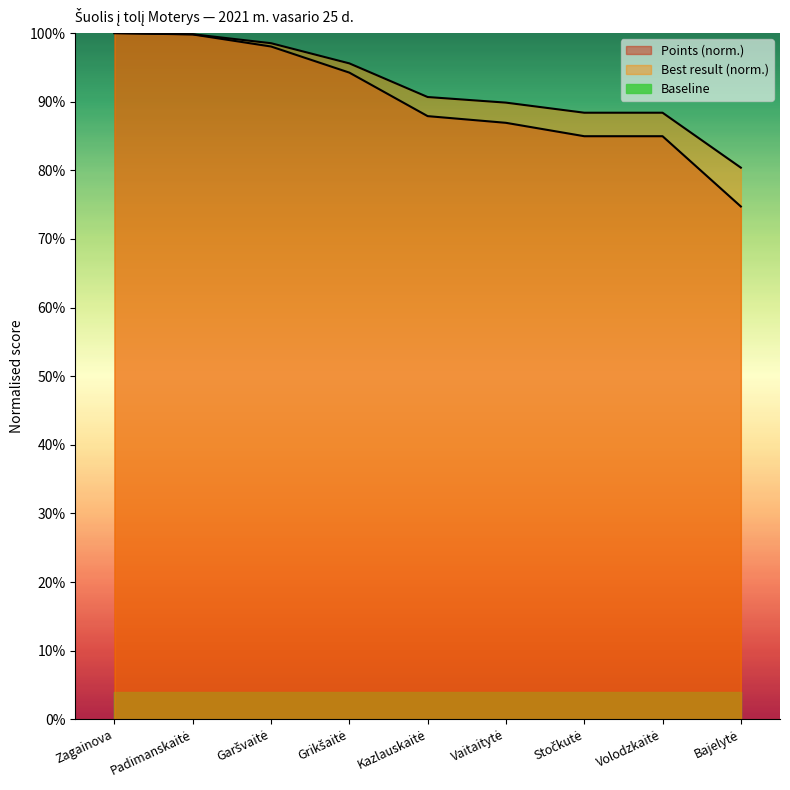

Reading left to right, list all the values displayed in this chart.

Result (pts): Zagainova=1.0	Padimanskaitė=1.0	Garšvaitė=1.0	Grikšaitė=0.9	Kazlauskaitė=0.9	Vaitaitytė=0.9	Stočkutė=0.8	Volodzkaitė=0.8	Bajelytė=0.7
Best Jump (m): Zagainova=1.0	Padimanskaitė=1.0	Garšvaitė=1.0	Grikšaitė=1.0	Kazlauskaitė=0.9	Vaitaitytė=0.9	Stočkutė=0.9	Volodzkaitė=0.9	Bajelytė=0.8